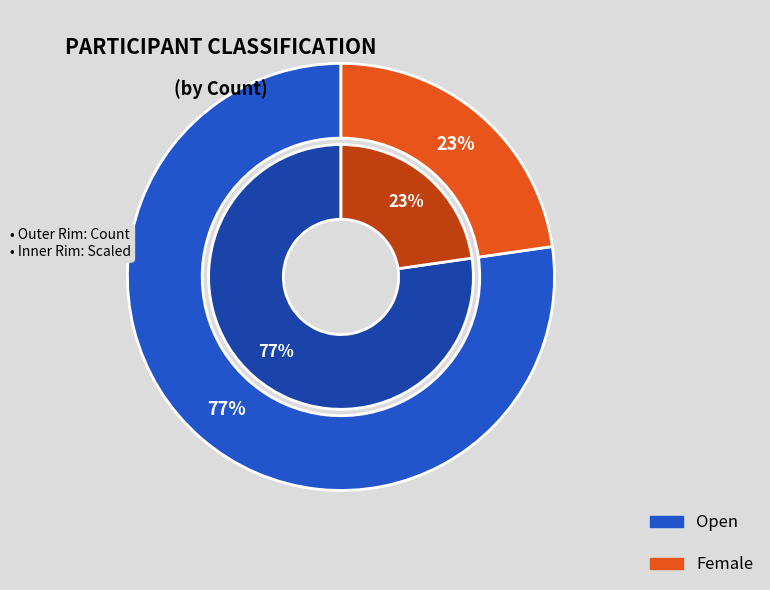

Does Open account for over 50% of the chart?

Yes